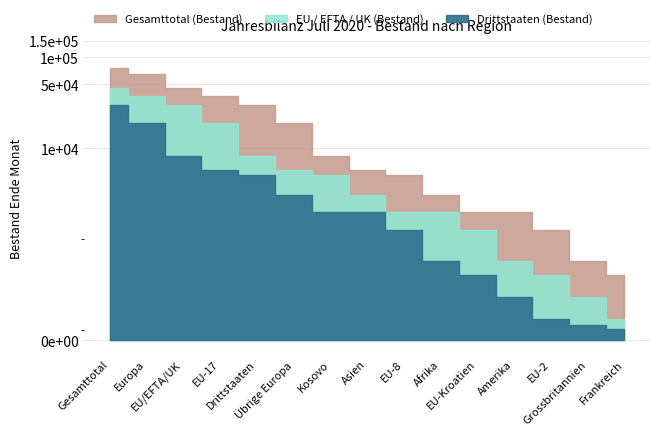

What is the difference between the second highest and minimum values in the Gesamttotal (Bestand) series?

64016